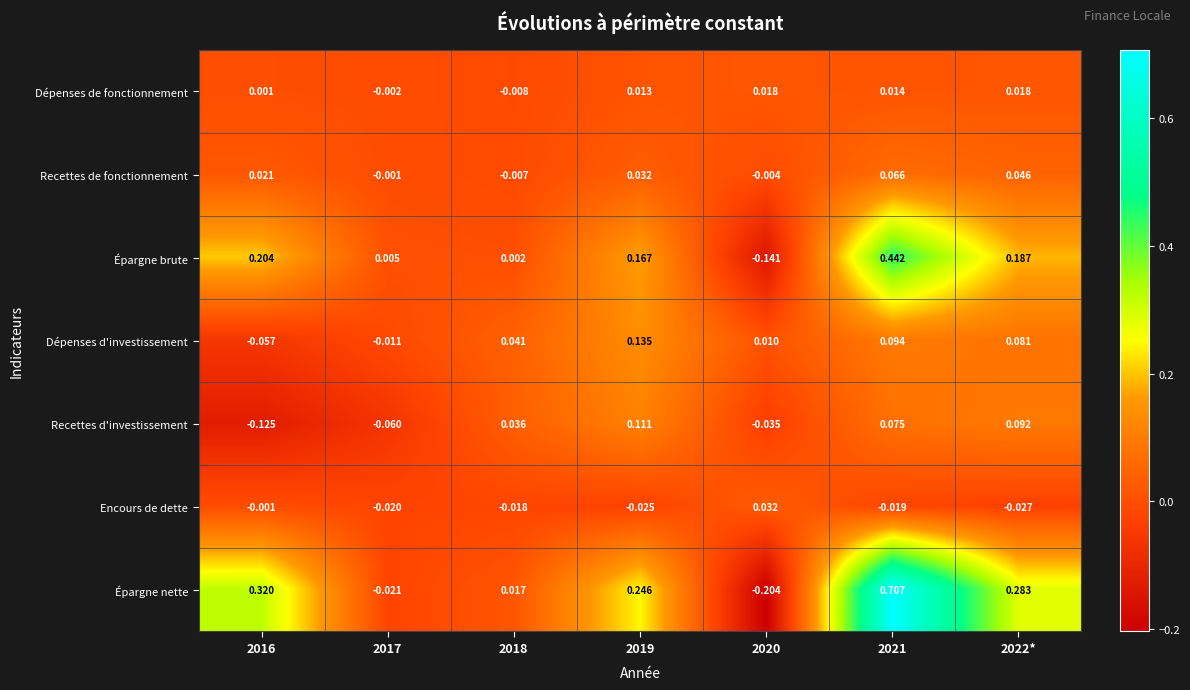

At 2019, list the series in order from smallest to largest.

Encours de dette, Dépenses de fonctionnement, Recettes de fonctionnement, Recettes d'investissement, Dépenses d'investissement, Épargne brute, Épargne nette